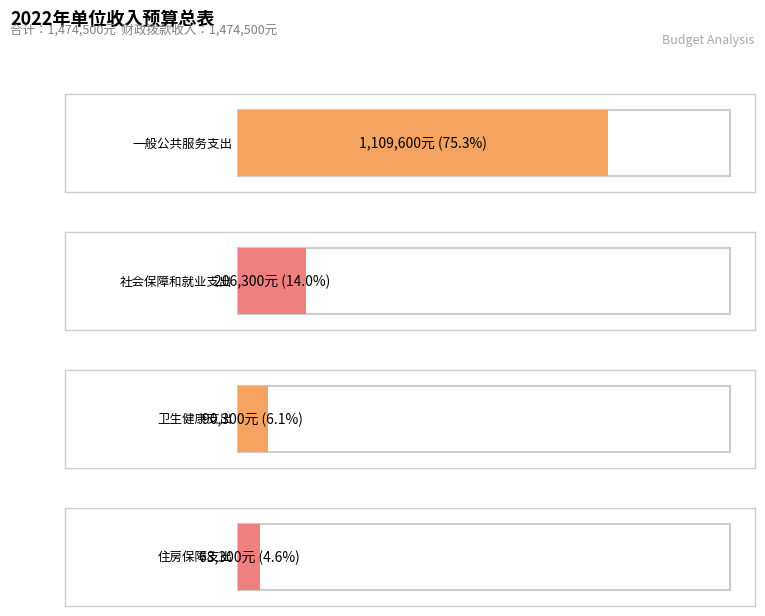

How many values are below 206300?

2